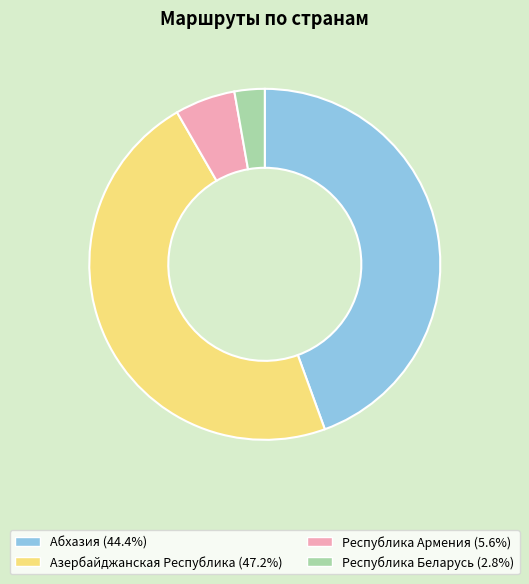

Which slice is the largest?

Азербайджанская Республика